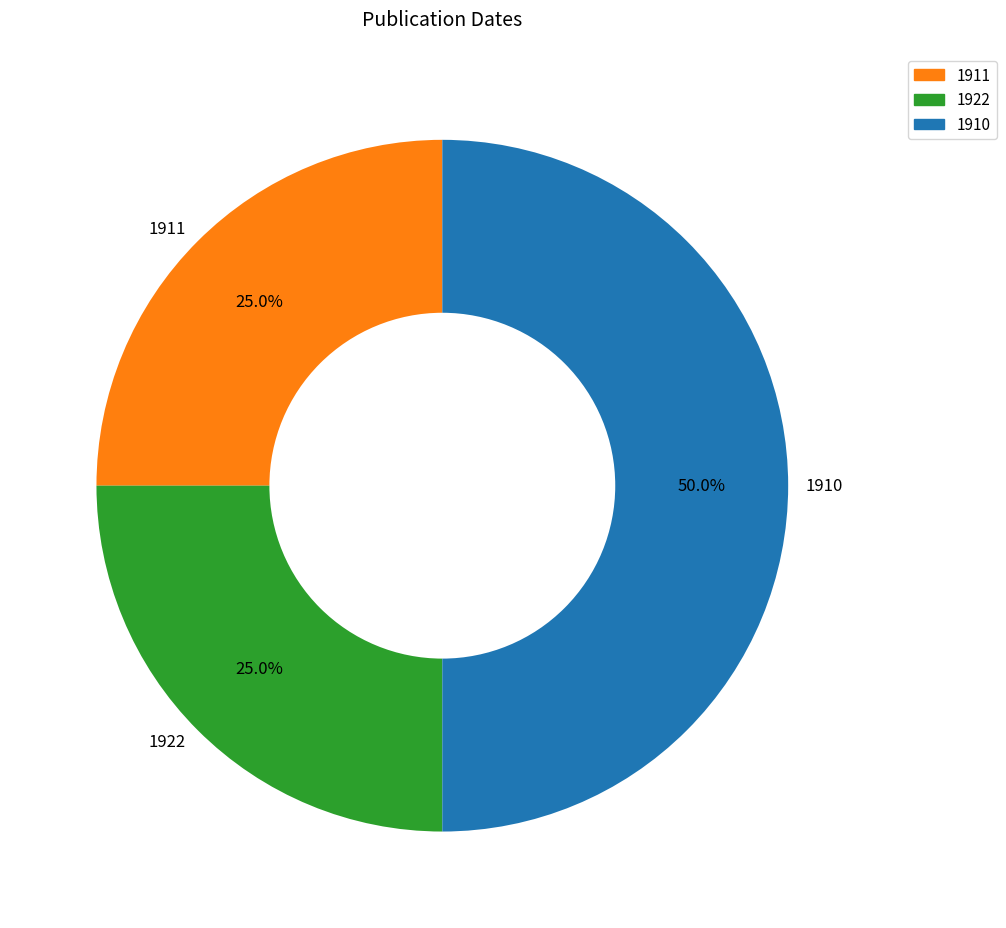

Does 1911 account for over 50% of the chart?

No